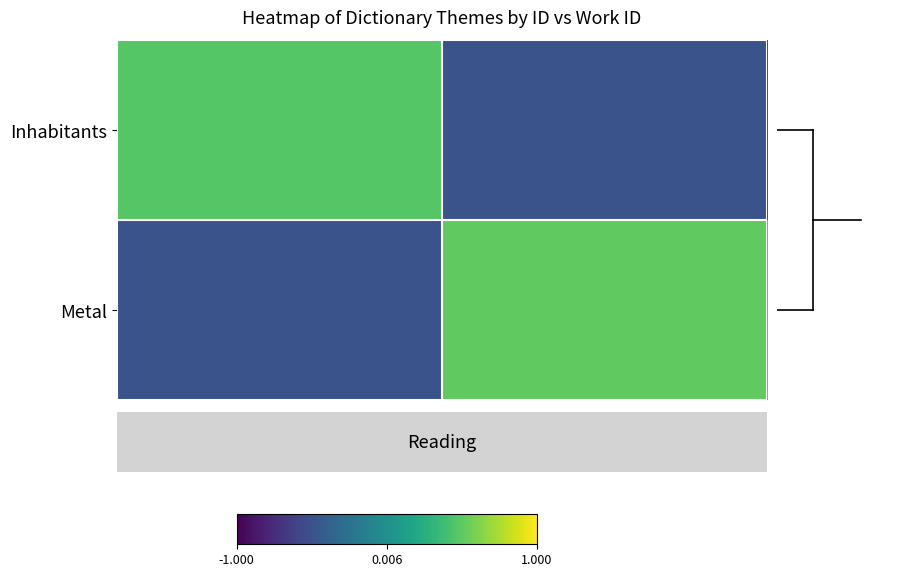

Reading right to left, list all the values displayed in this chart.

Inhabitants: -0.5	0.5
Metal: 0.5	-0.5